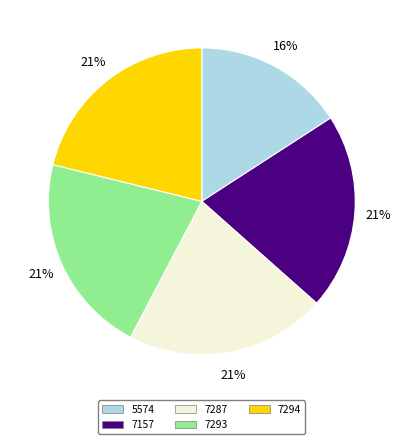

Is 7287 the majority of the pie?

No